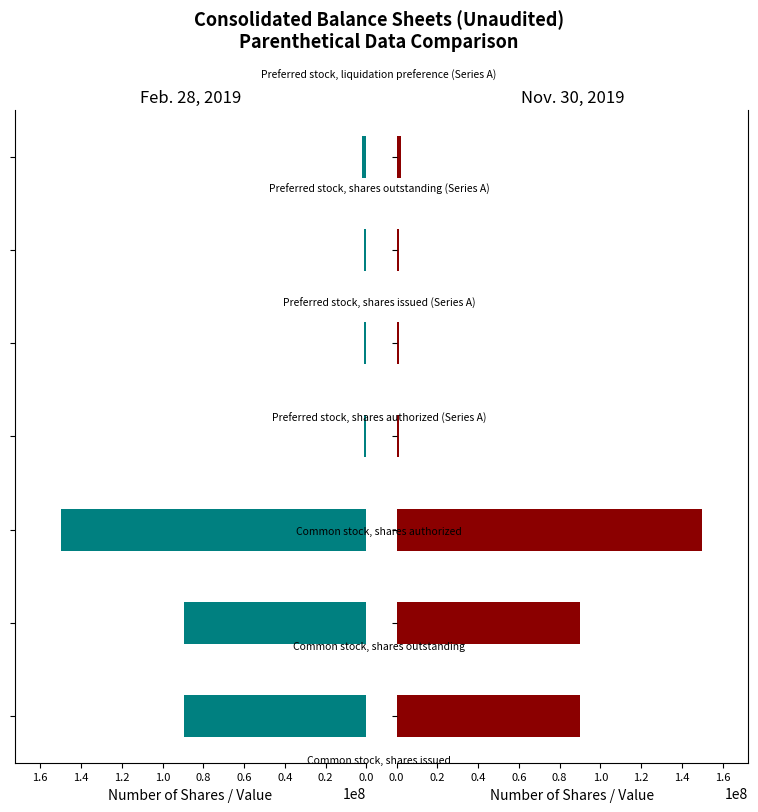

How many values in the Nov. 30, 2019 series are below 2250000?

3